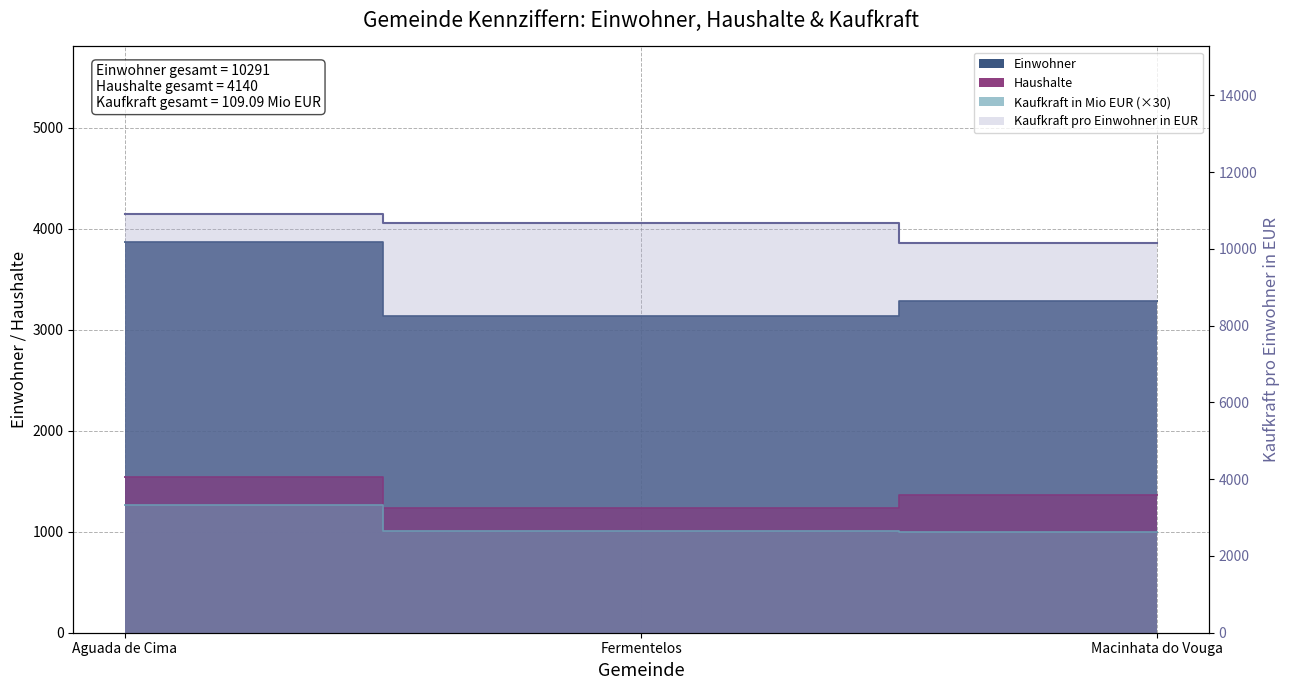

True or false: Einwohner has a value of 3134.0 at Fermentelos.

True